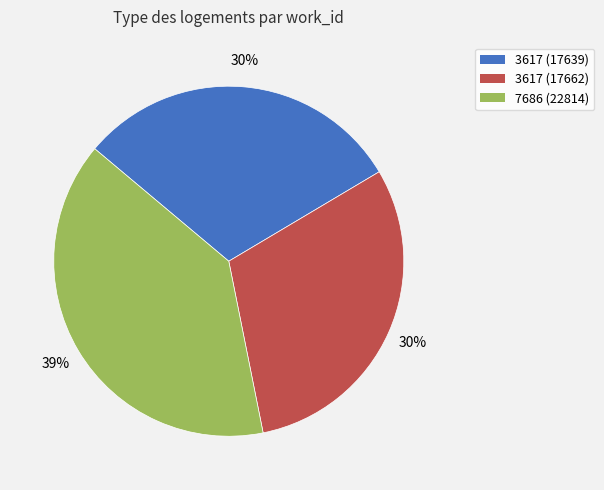

Between 7686 (22814) and 3617 (17639), which is larger?

7686 (22814)